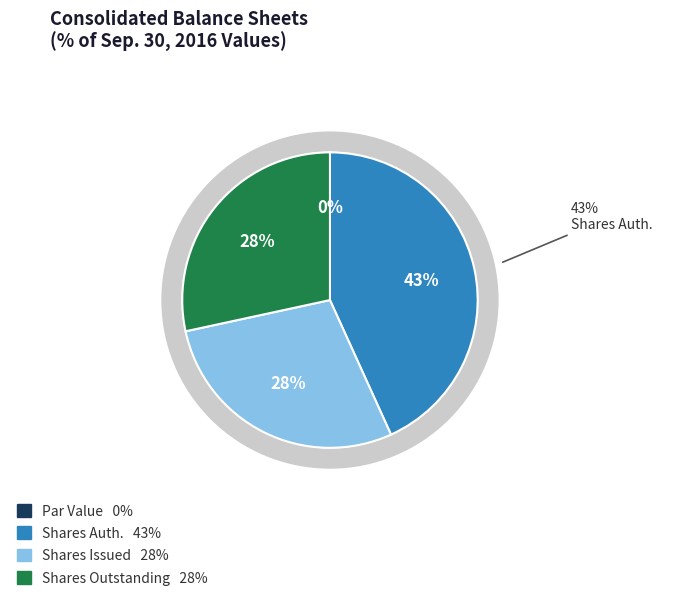

Between Common stock shares issued and Common stock par value, which is larger?

Common stock shares issued